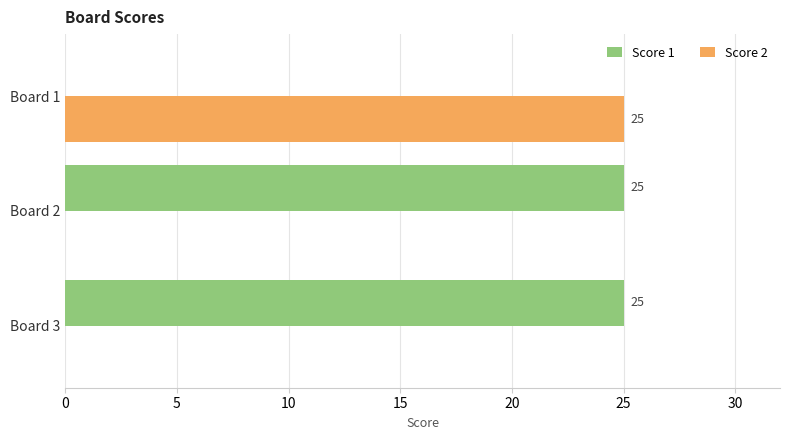

How many values in Score 1 are above zero?

2